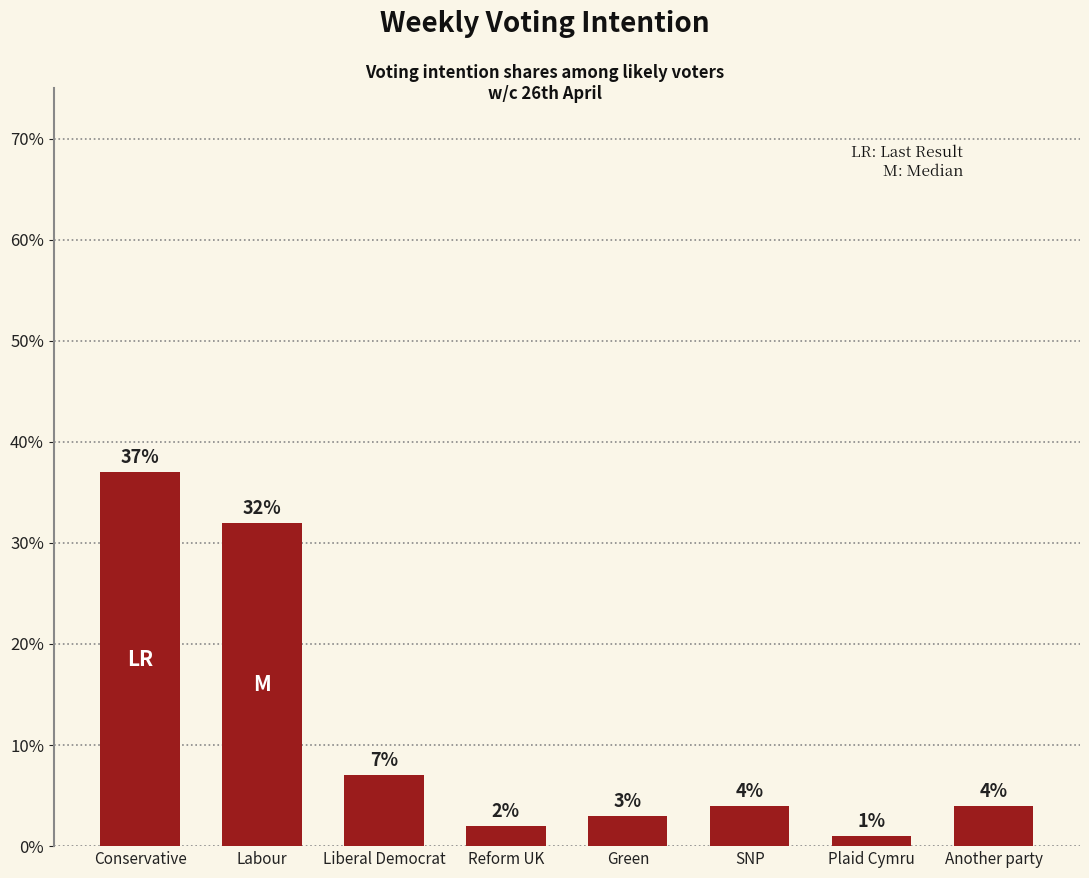

The value at Another party is 0.1. True or false?

False